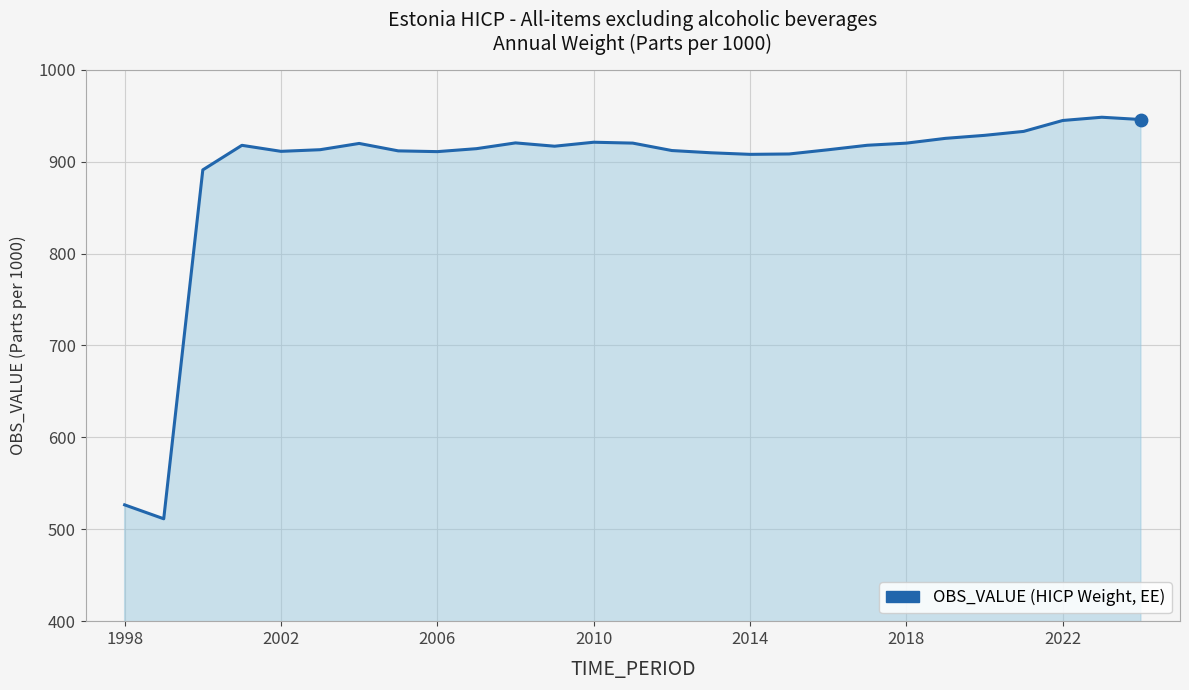

What is the minimum value shown in the chart?

511.4